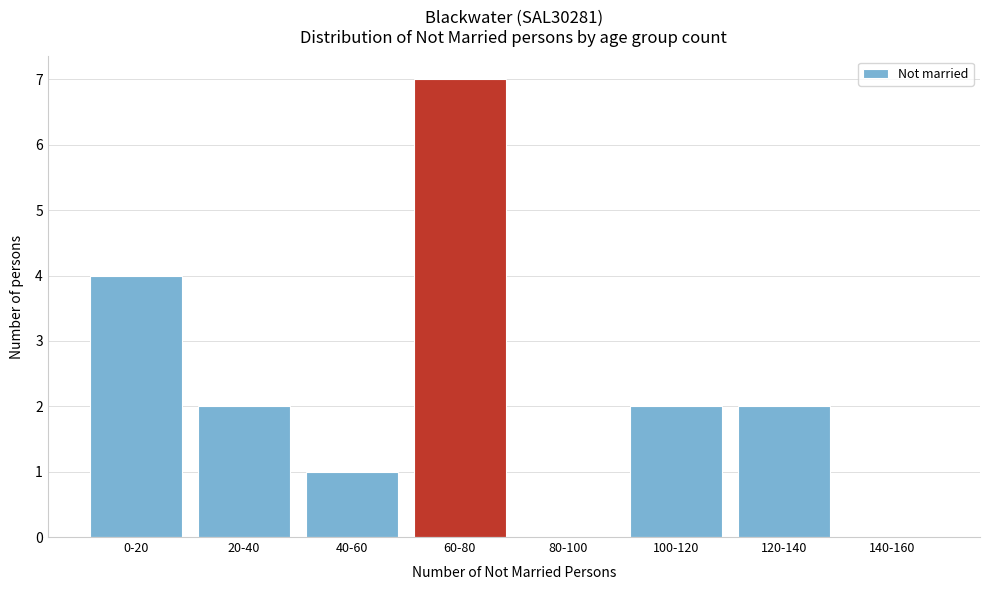

Reading left to right, transcribe all the data shown in this chart.

0-20=4	20-40=2	40-60=1	60-80=7	80-100=0	100-120=2	120-140=2	140-160=0